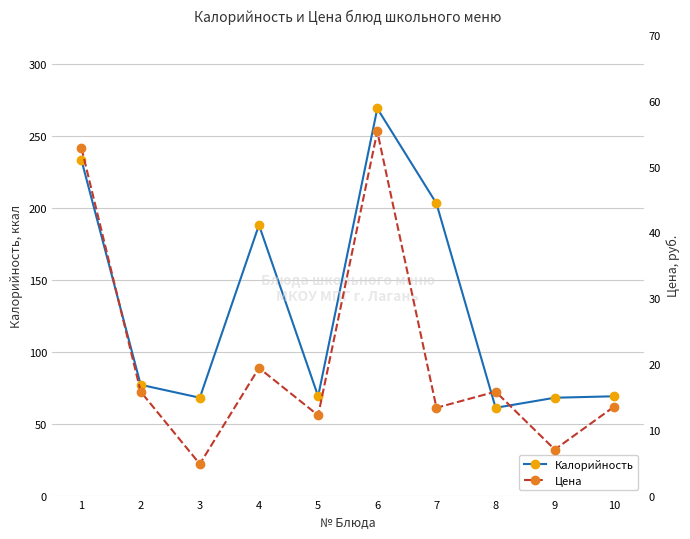

How many values in the Калорийность series exceed 77?

4